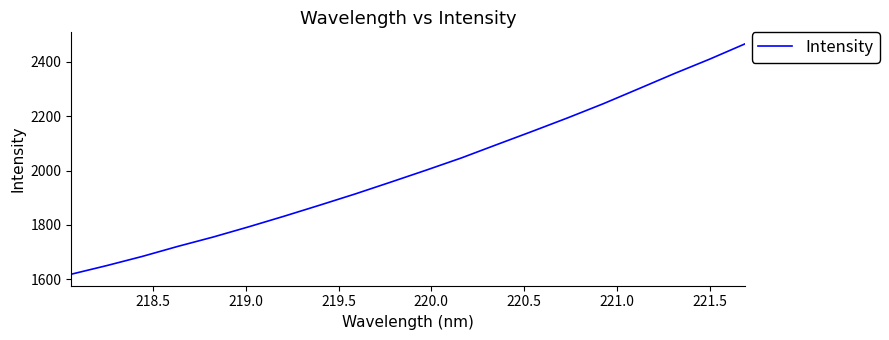

What is the minimum value shown in the chart?

1618.7